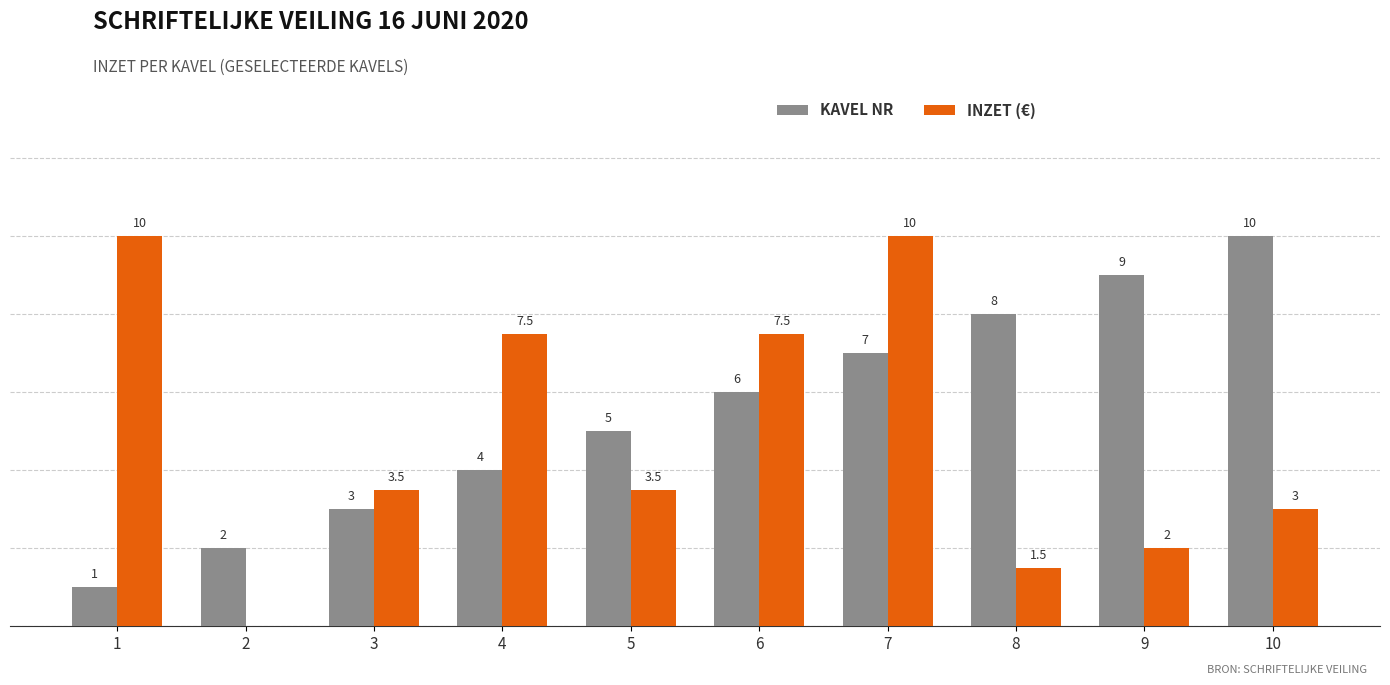

Does the chart contain stacked bars?

No